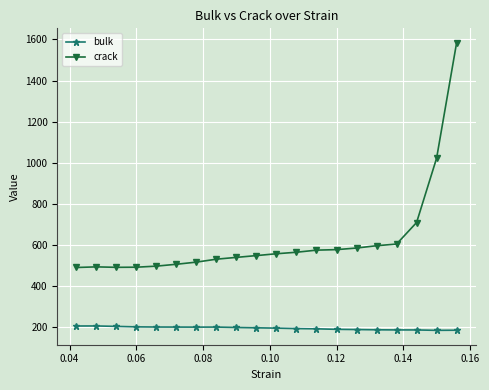

What is the minimum value for bulk?

185.7